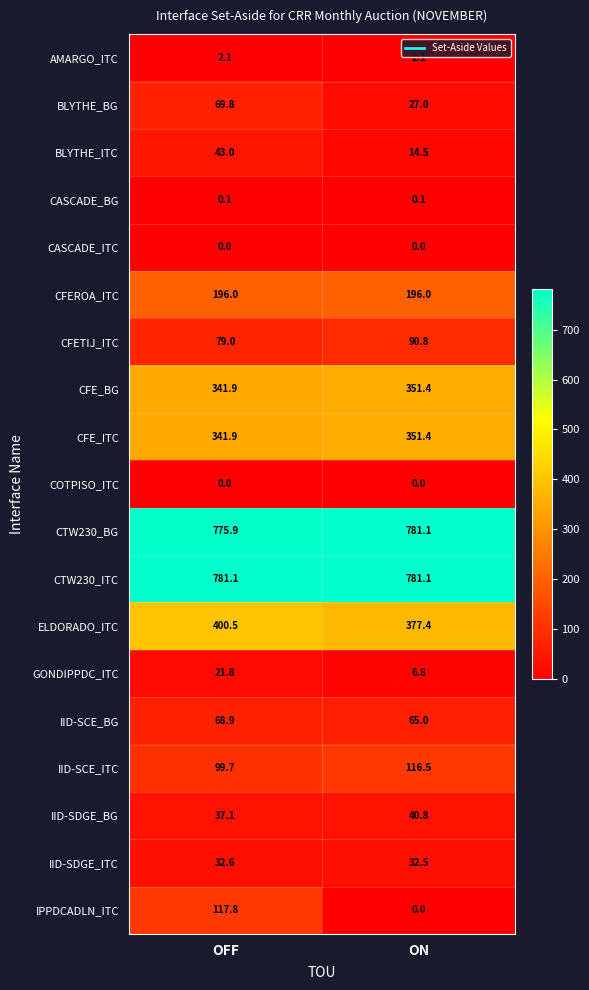

What is the highest value of the IID-SCE_BG series?

68.9